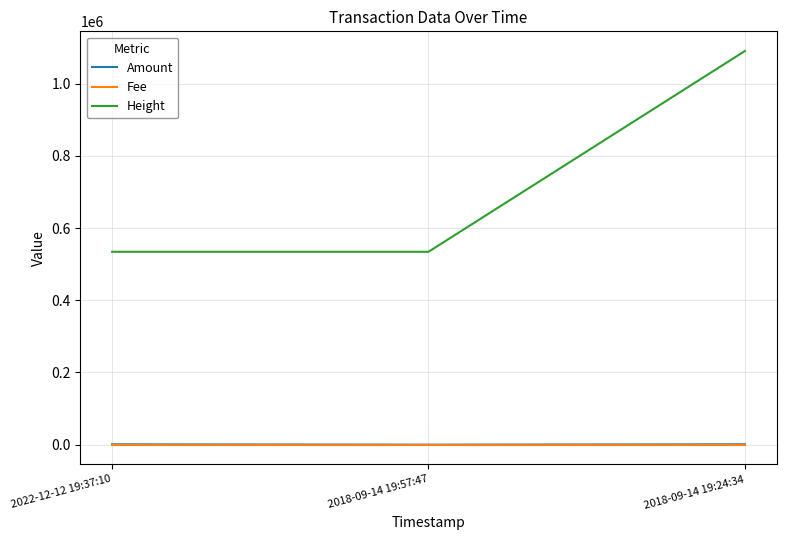

At which category is the sum across all series the highest?

2018-09-14 19:24:34